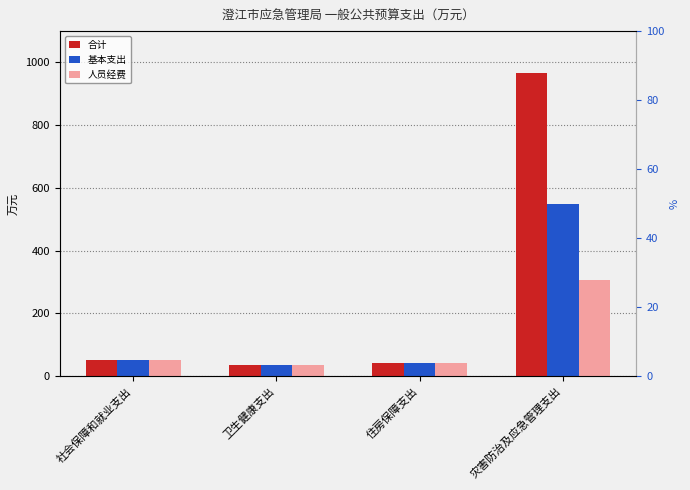

What is the smallest value displayed?

34.2